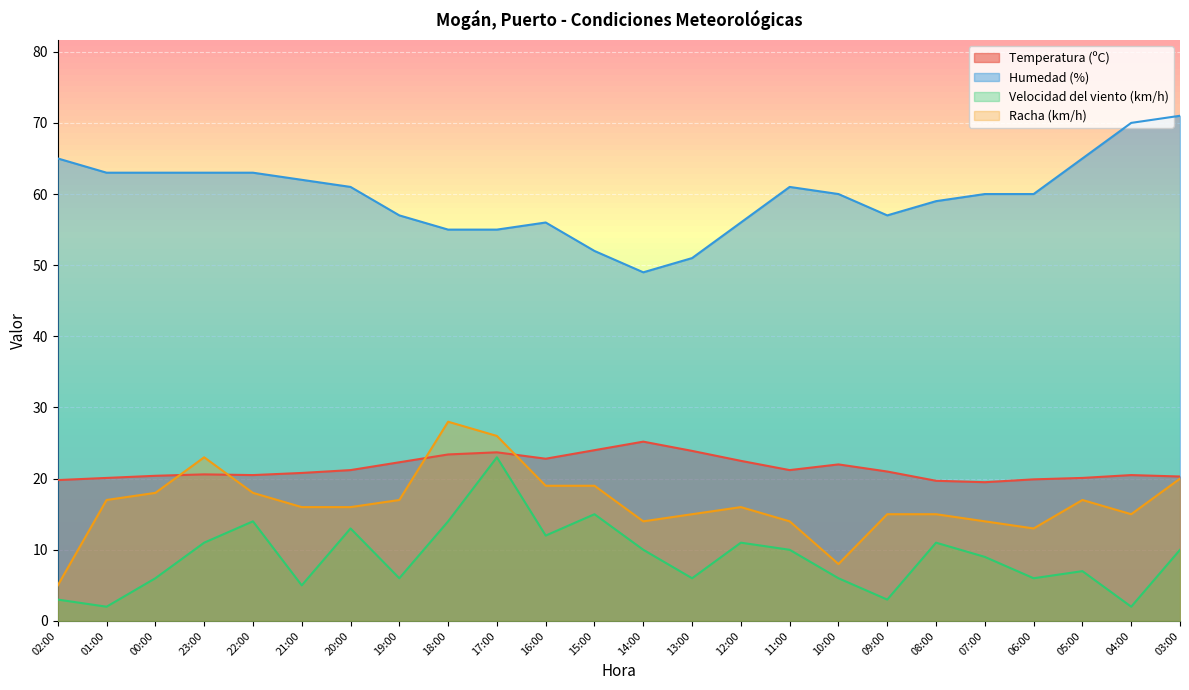

In Temperatura (ºC), how many points are lower than both neighbors (excluding endpoints)?

4